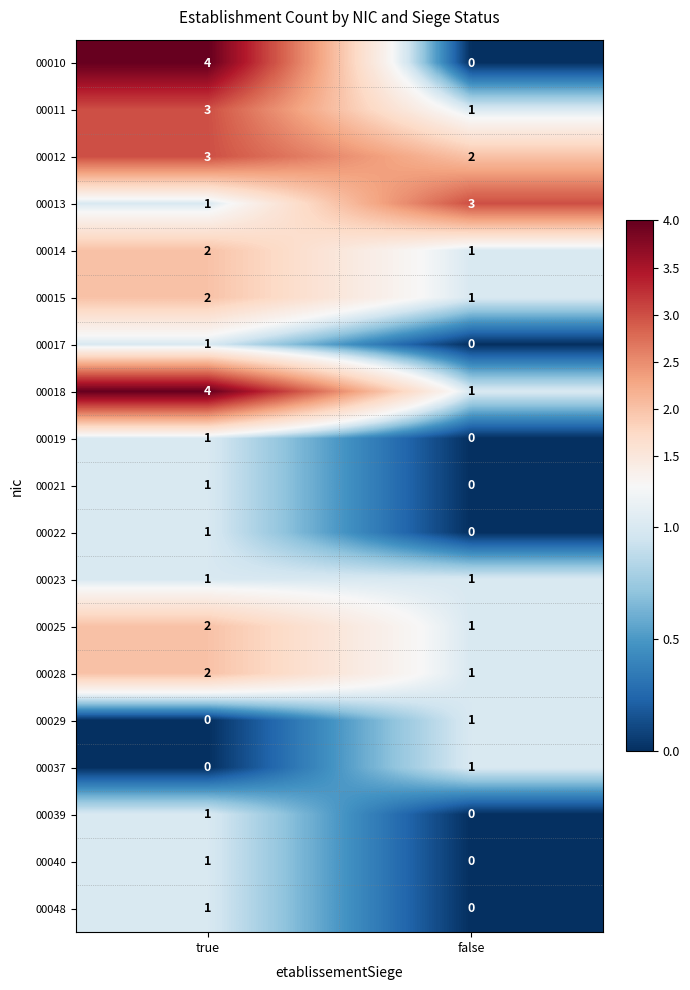

True or false: 00029 has a value of 1 at false.

True